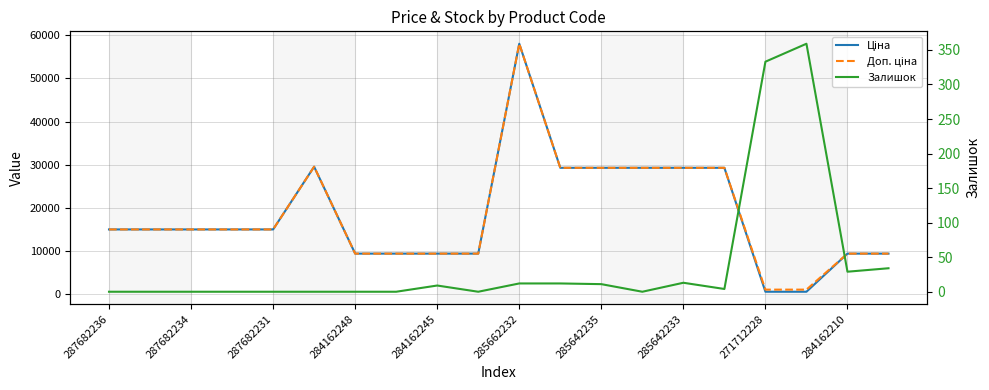

What is the sum of the Залишок values at 11 and 285662232?

12.0